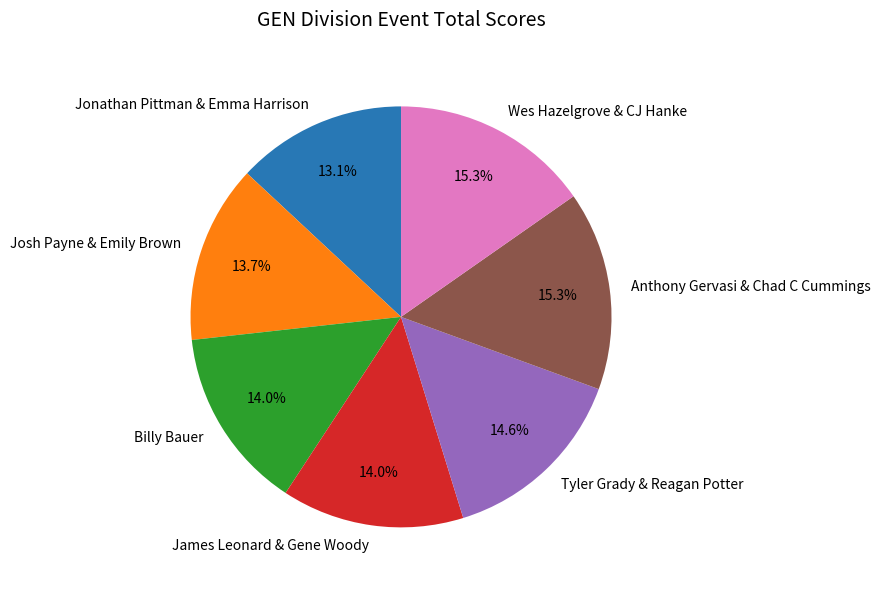

Count the number of slices in the pie.

7